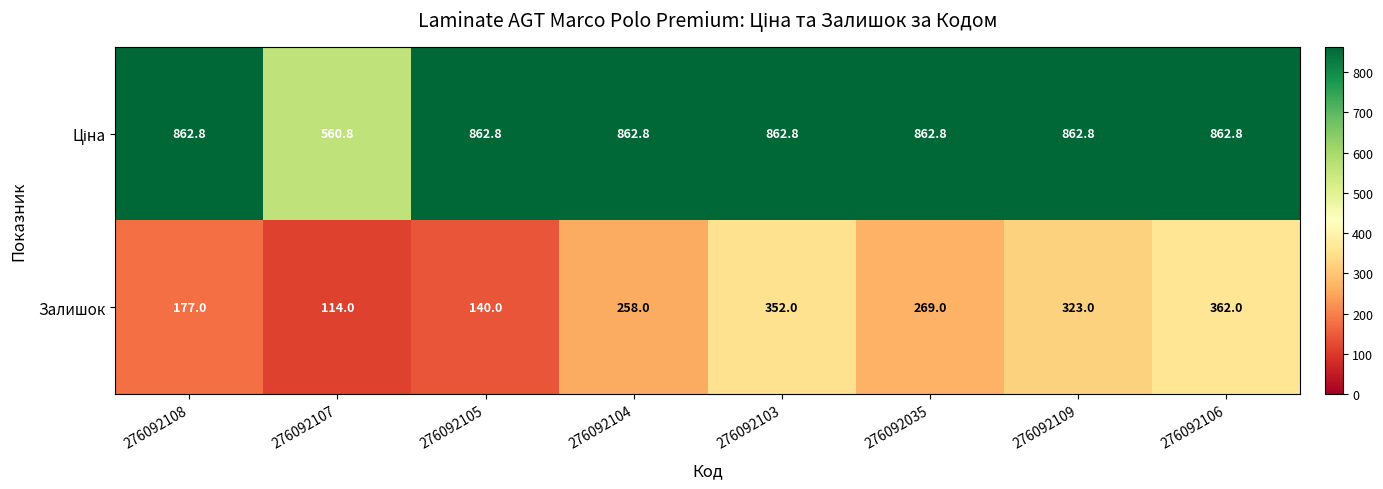

At which category is the sum across all series the highest?

276092106